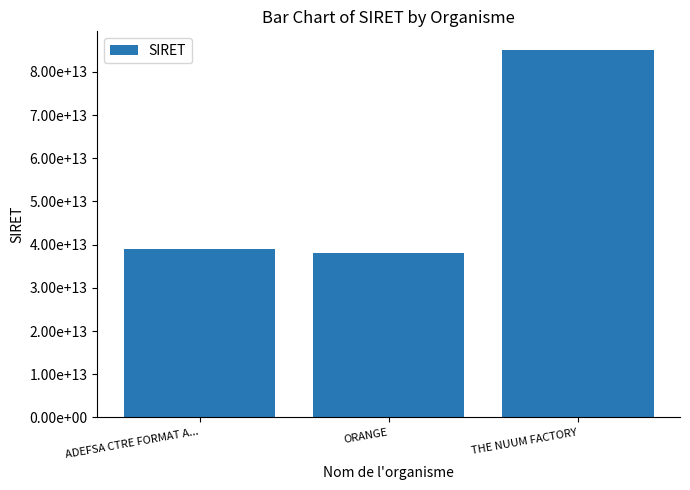

Reading left to right, transcribe all the data shown in this chart.

39089496200054	38012986646850	85118370700013